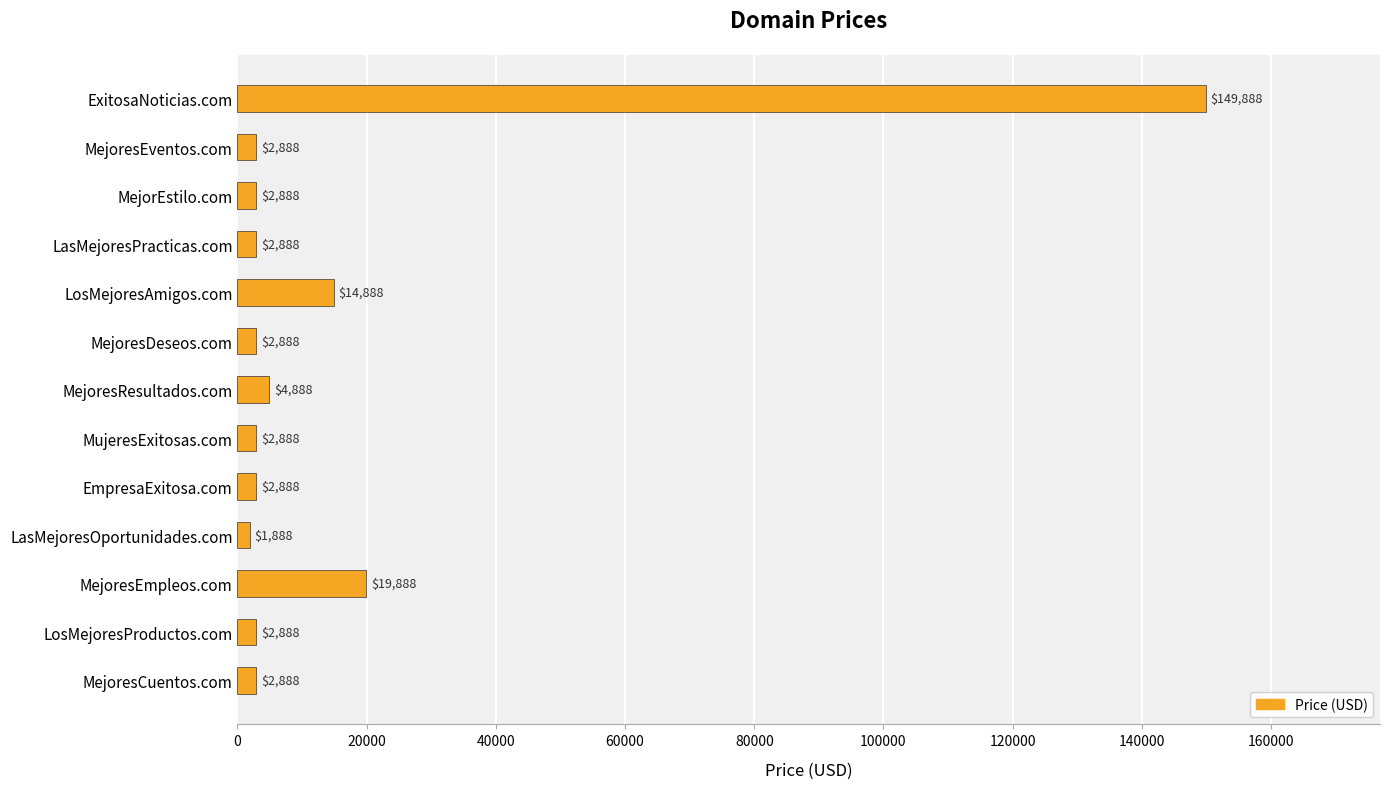

Which has a higher value, LosMejoresProductos.com or ExitosaNoticias.com?

ExitosaNoticias.com